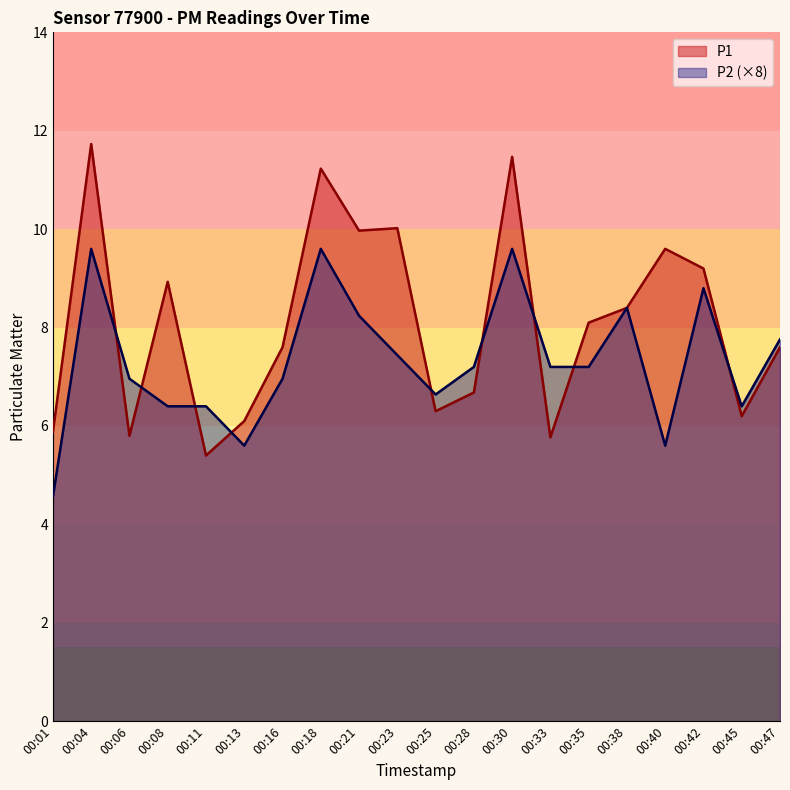

What is the total value across all series at 00:11?

11.8